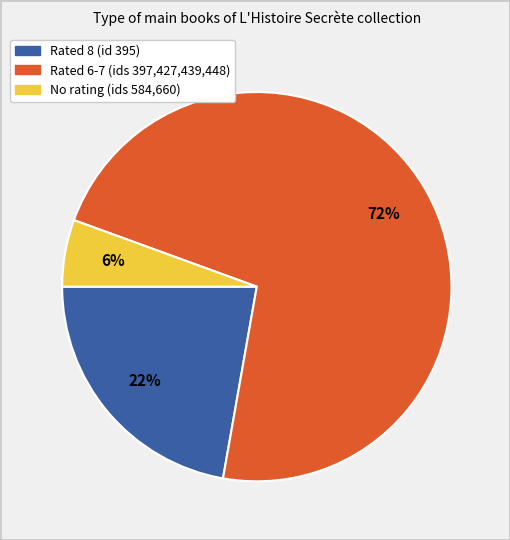

To the nearest percent, what is the average slice percentage?

33%